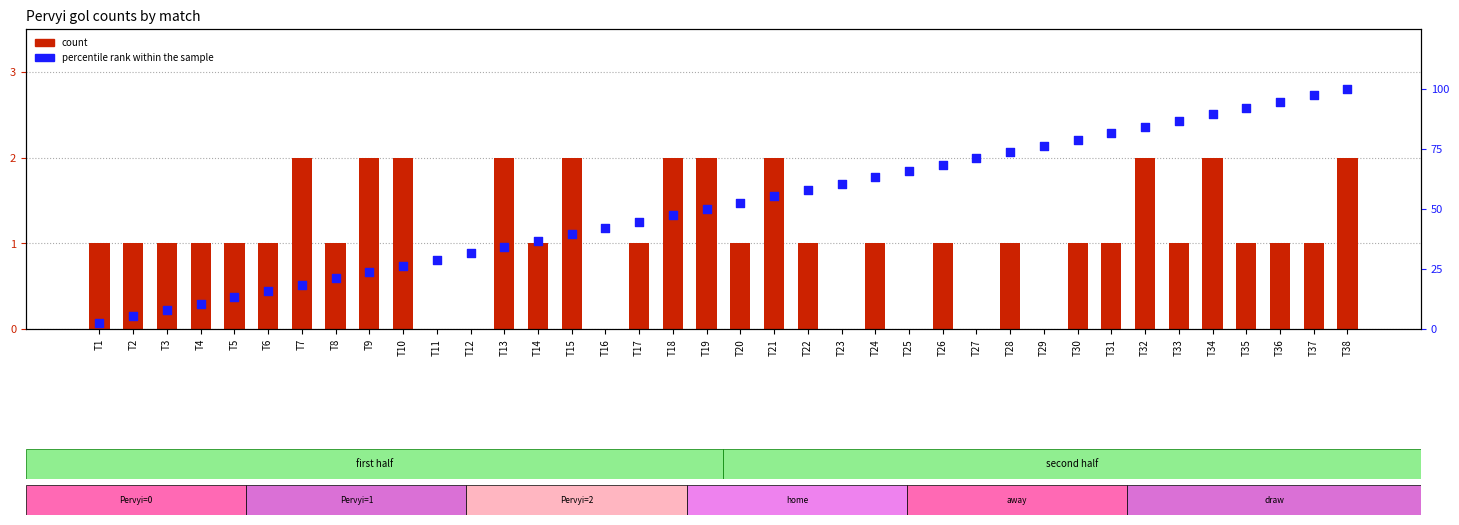

At which category is the sum across all series the highest?

T38